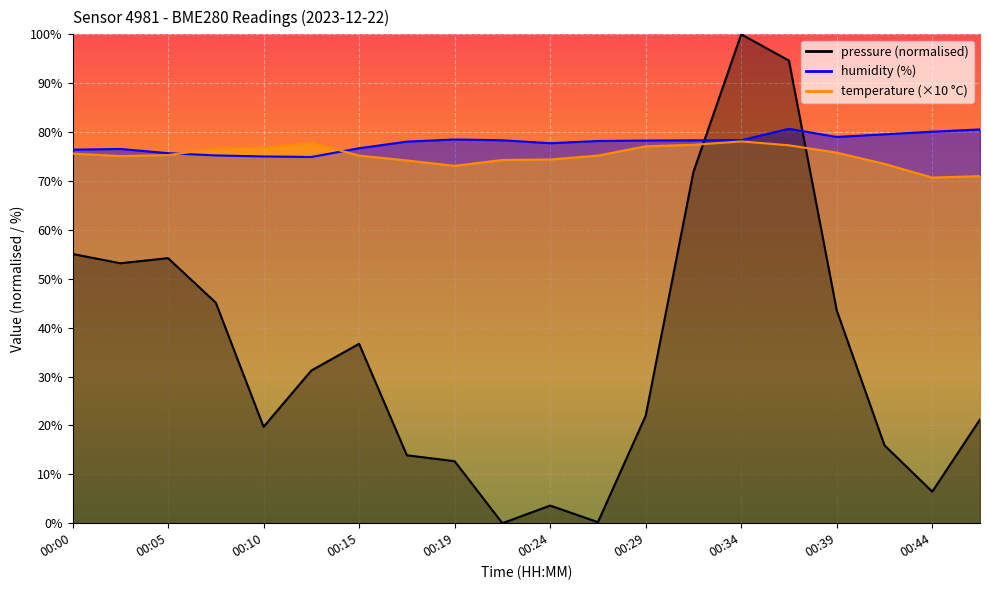

Between 00:00 and 00:27, which series saw the biggest shift?

pressure